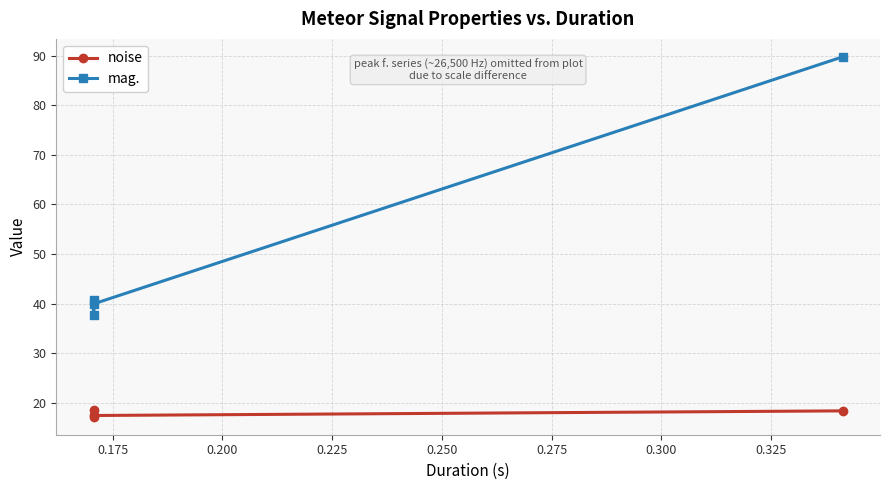

True or false: mag. and noise cross at least once.

False